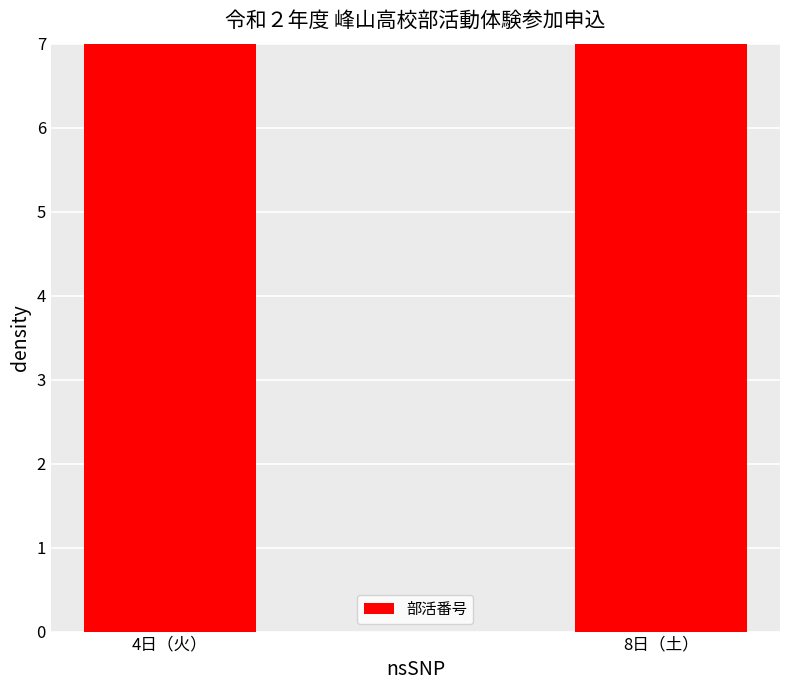

True or false: the data shows 18 at 8日（土）.

True